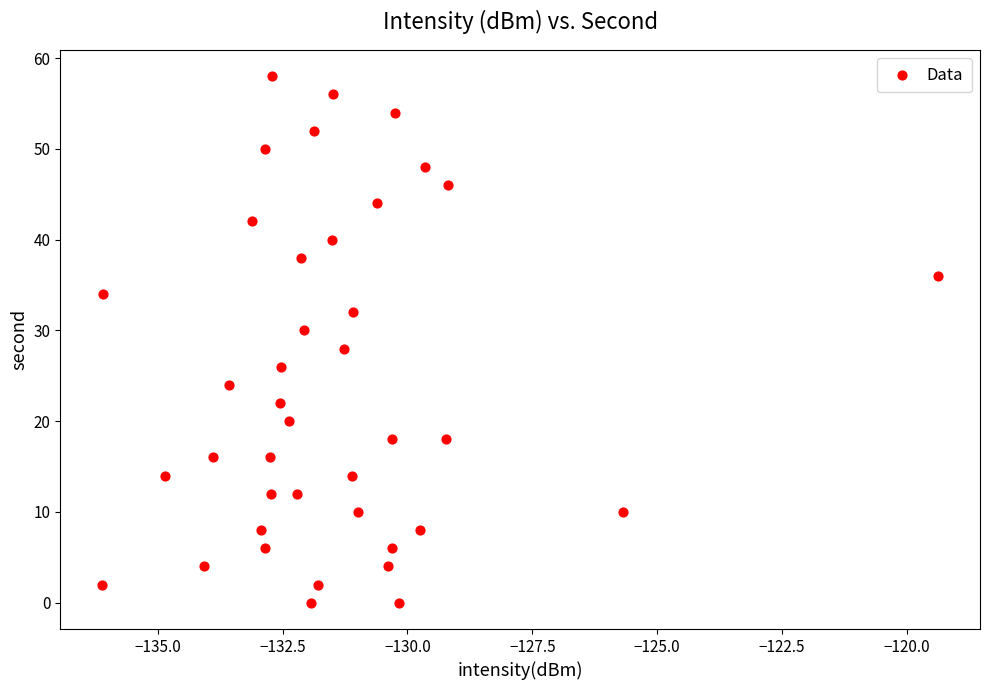

What is the range of Y values (max minus min)?

58